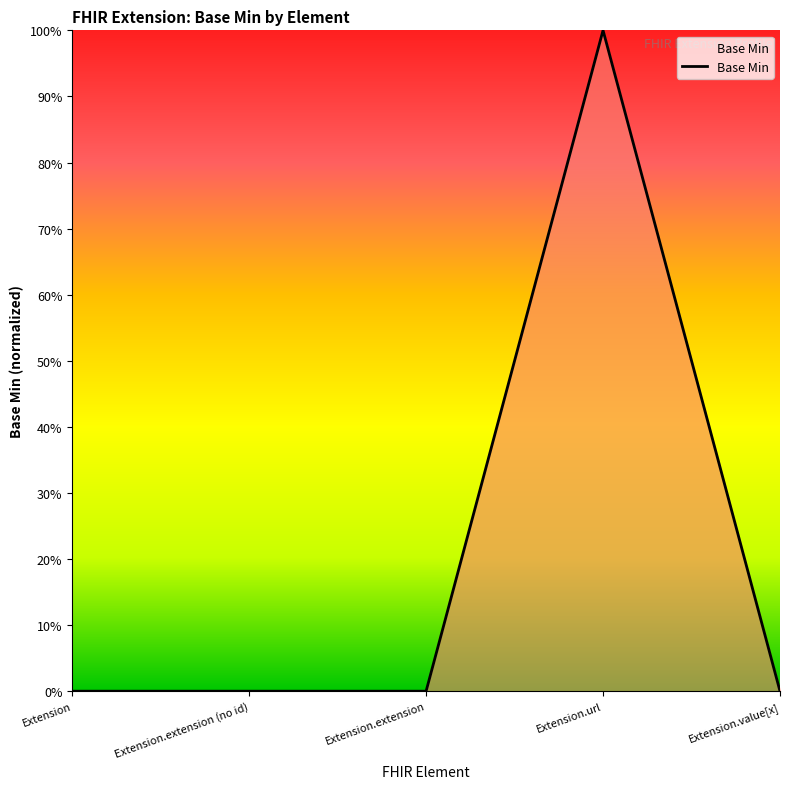

Which label corresponds to the largest value in the chart?

Extension.url